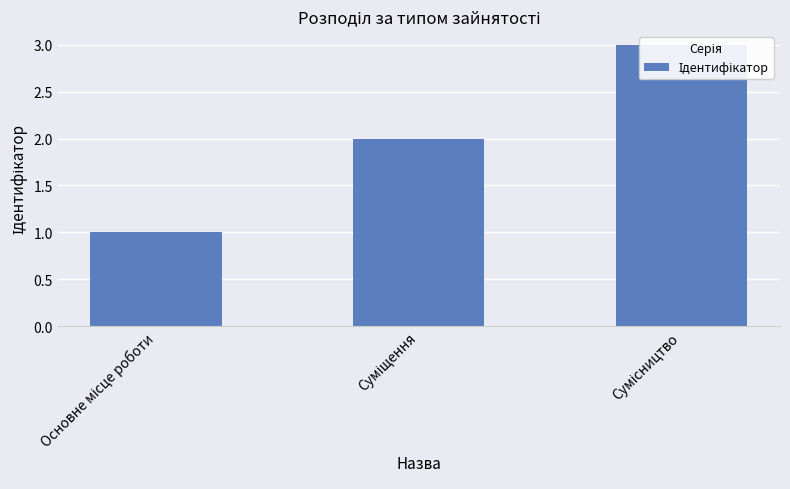

What is the greatest value displayed?

3